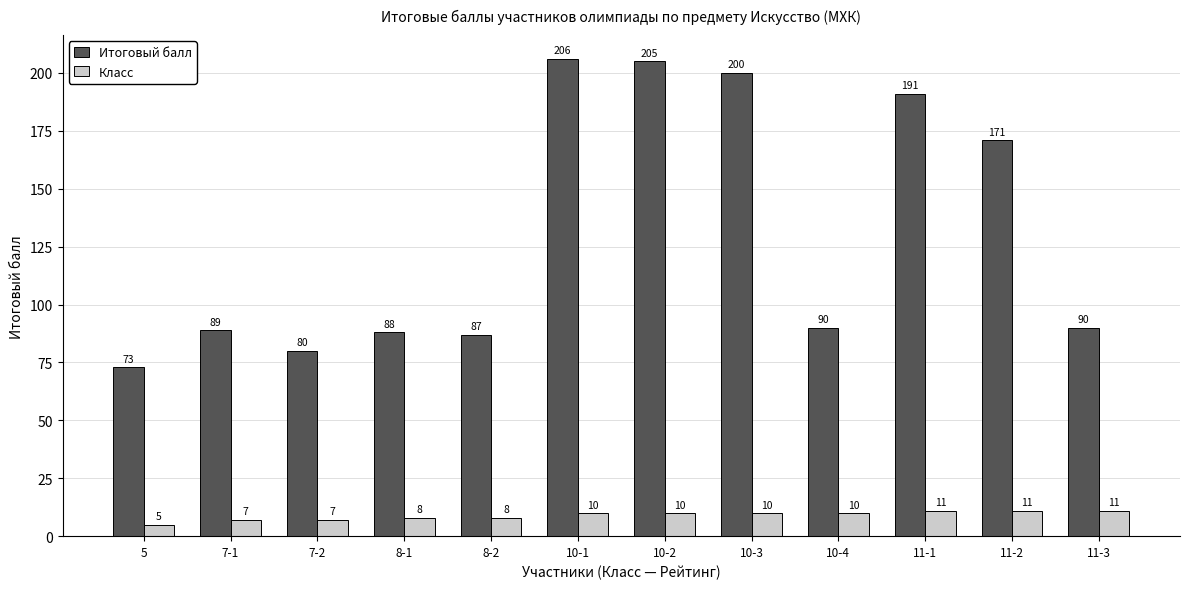

Count the number of categories in the chart.

12